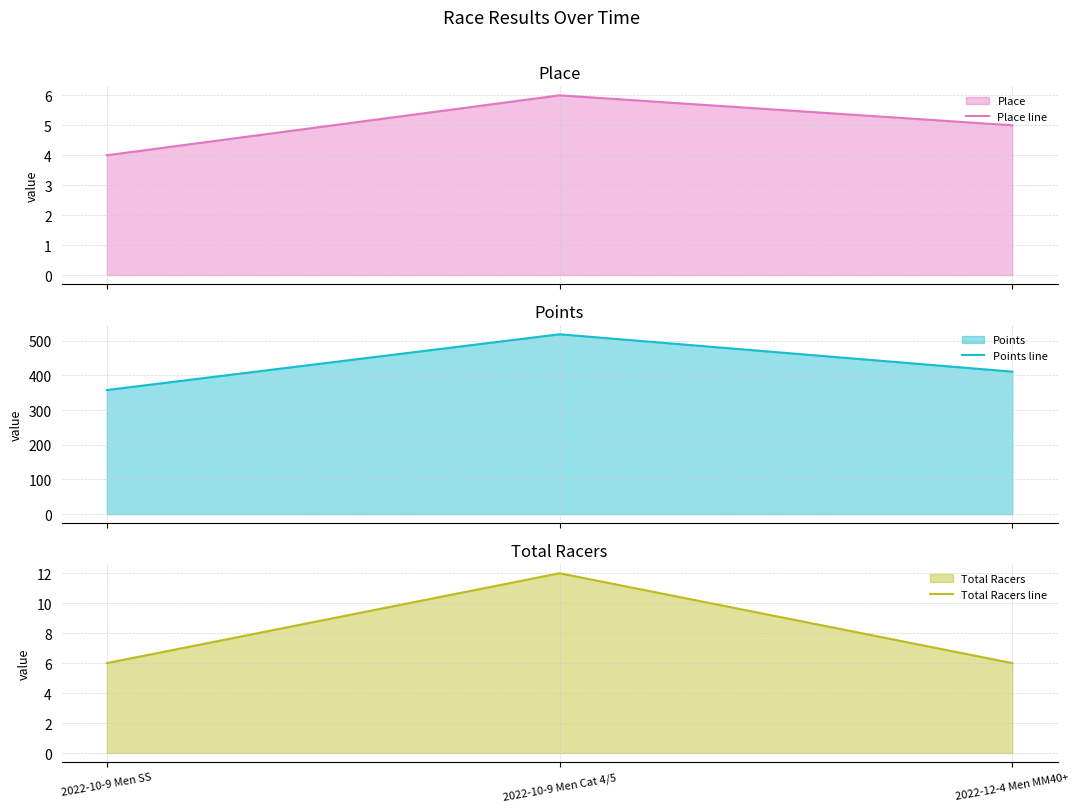

Is it true that Place line equals 5.0 at 2022-12-4 Men MM40+?

True